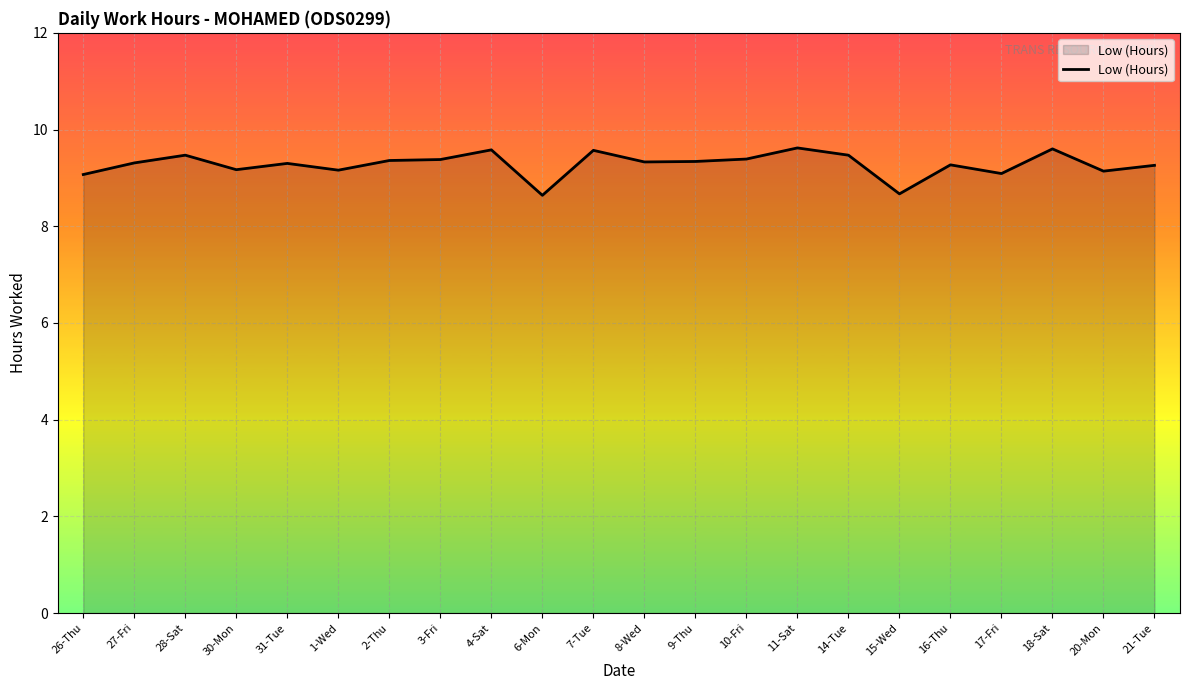

What position from the left is 8-Wed?

12